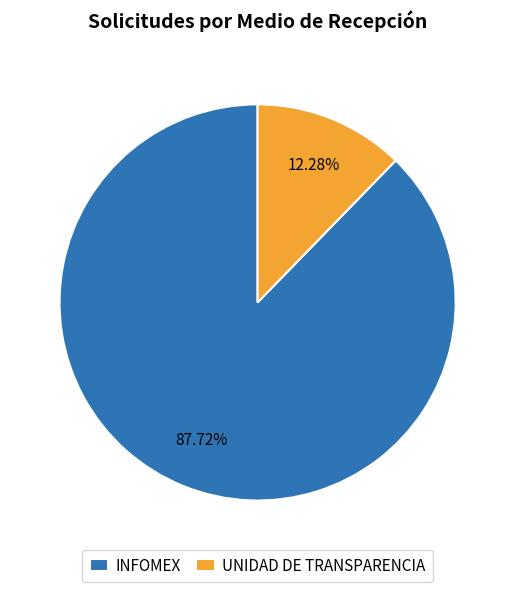

True or false: INFOMEX accounts for 88% of the total.

True